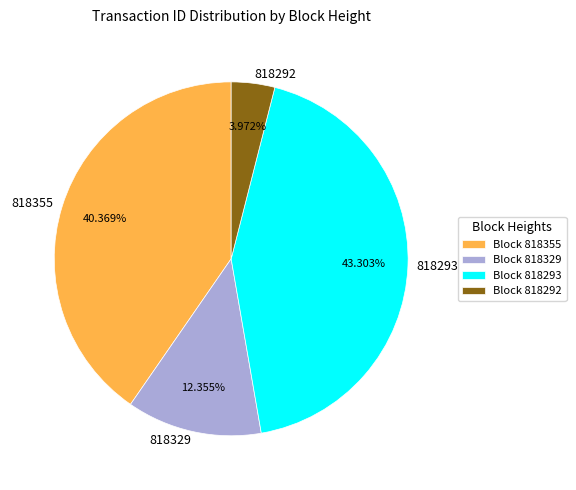

The 818329 slice represents 20% of the pie. True or false?

False